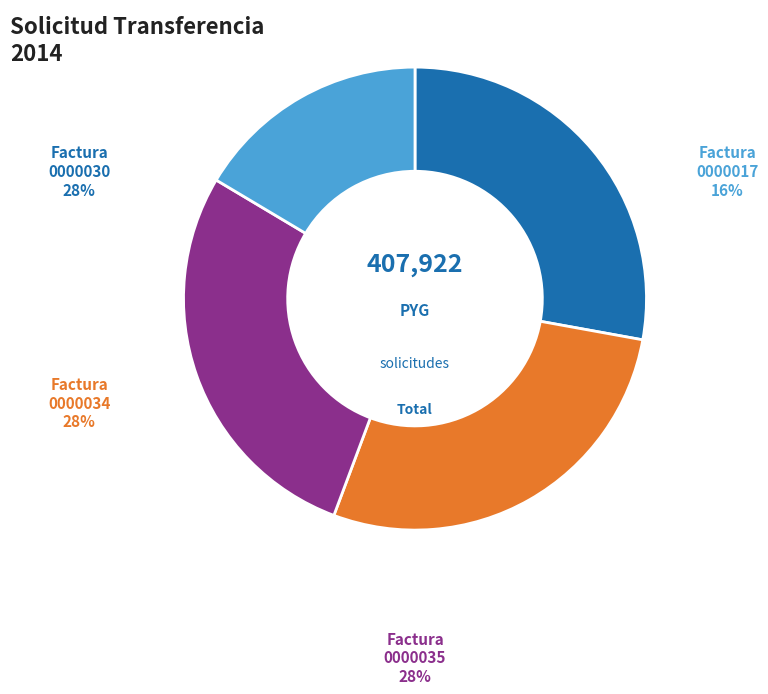

Does 001-001-0000030 represent more than half of the total?

No